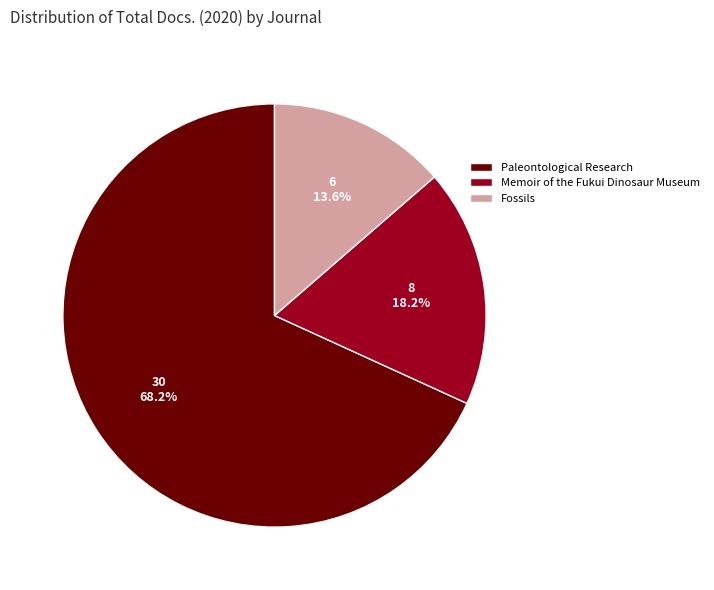

To the nearest percent, what is the difference between the largest and smallest slice percentages?

55%